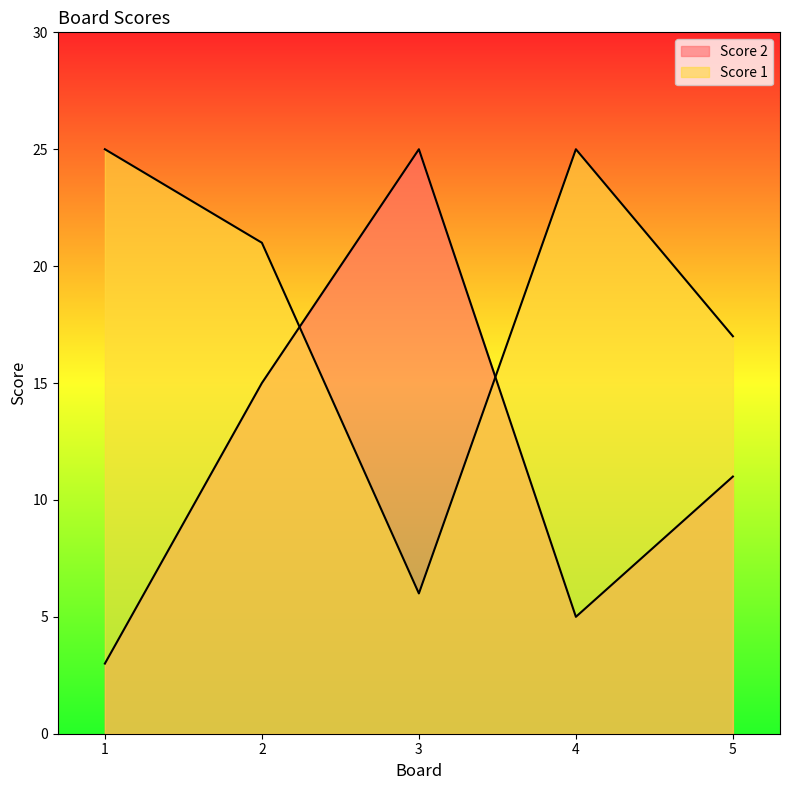

Rank the series by their average value, from lowest to highest.

Score 2, Score 1